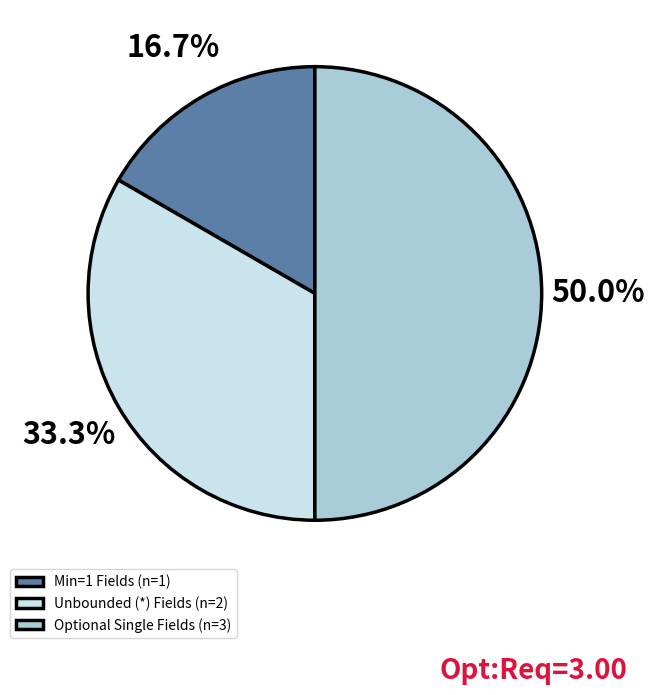

Does Min=1 Fields (n=1) account for over 50% of the chart?

No